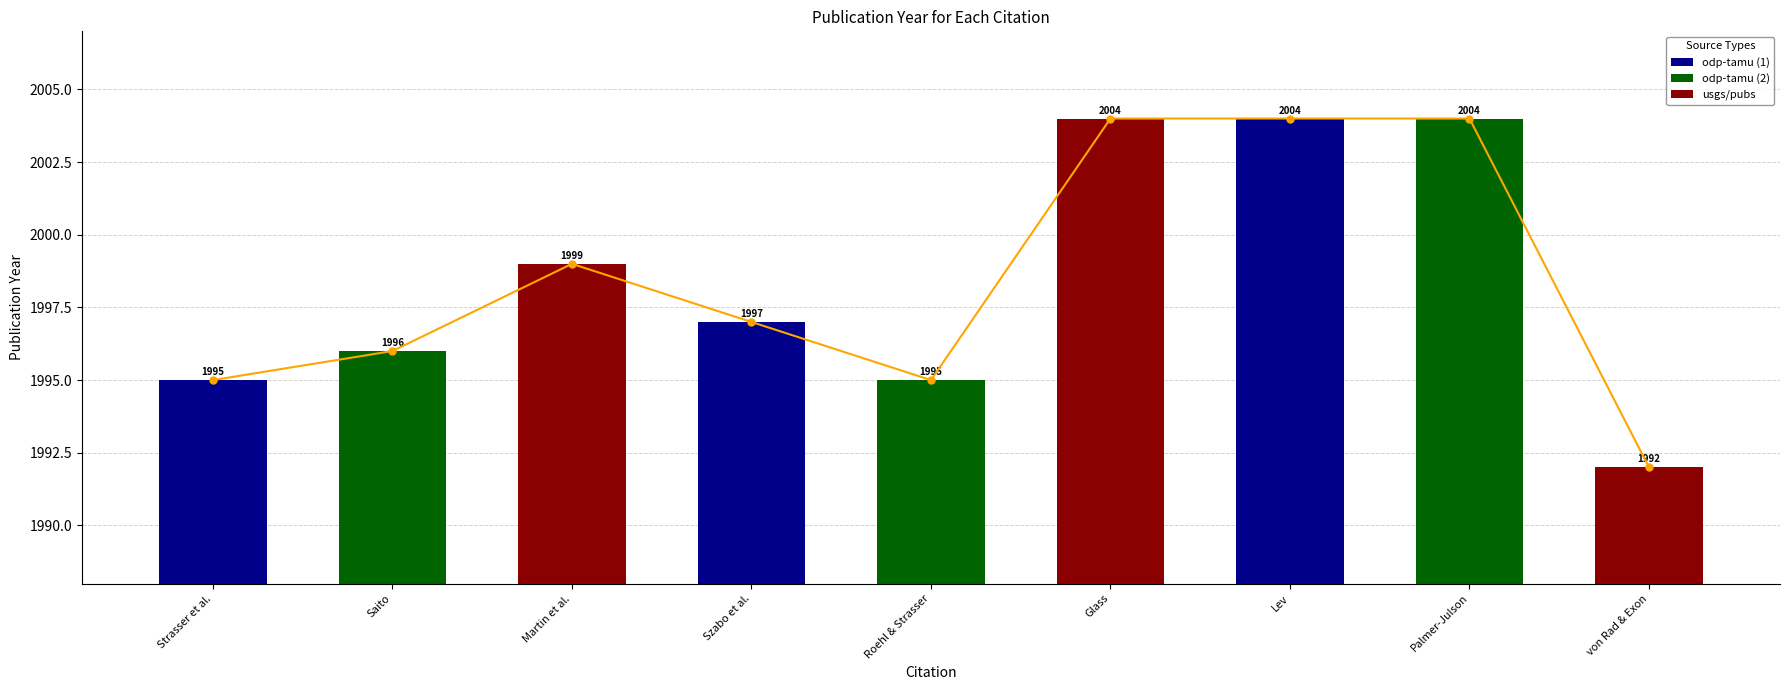

What is the sum of all values?

17986